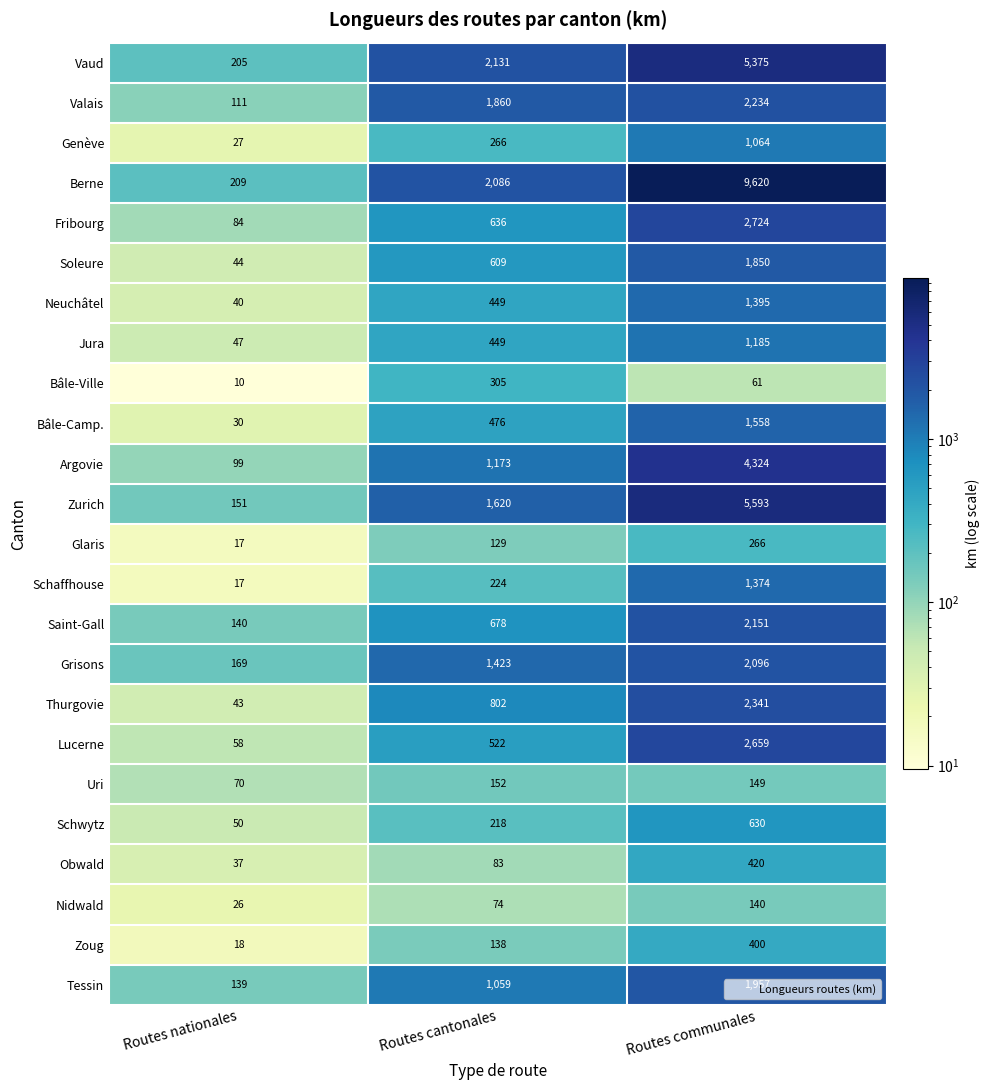

At how many categories does at least one series exceed 8103?

1